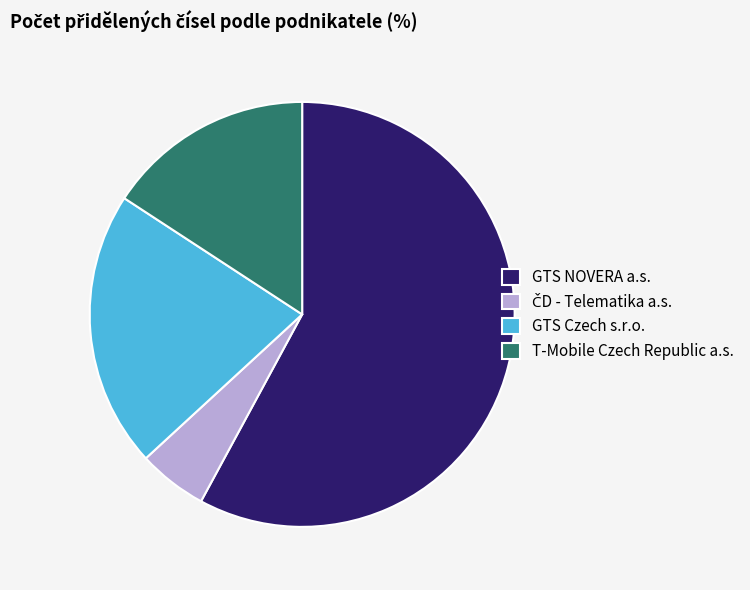

What is the largest slice in the pie chart?

GTS NOVERA a.s.